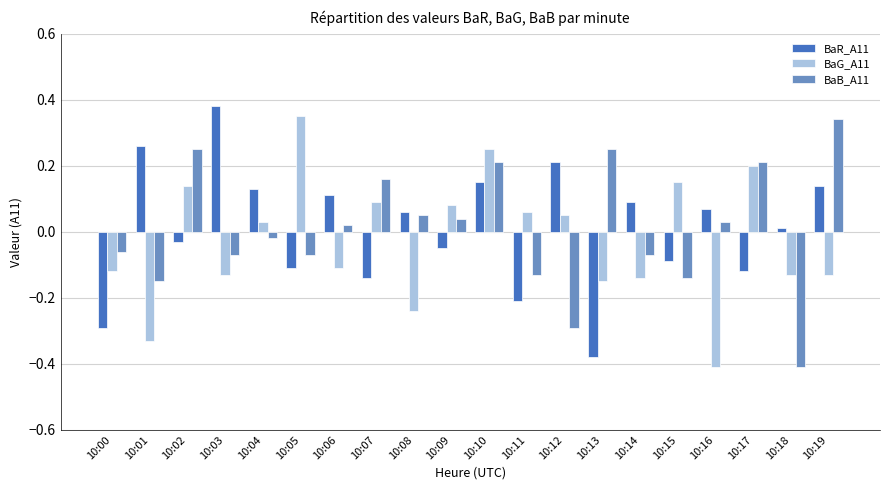

At which category is the sum across all series the highest?

10:10